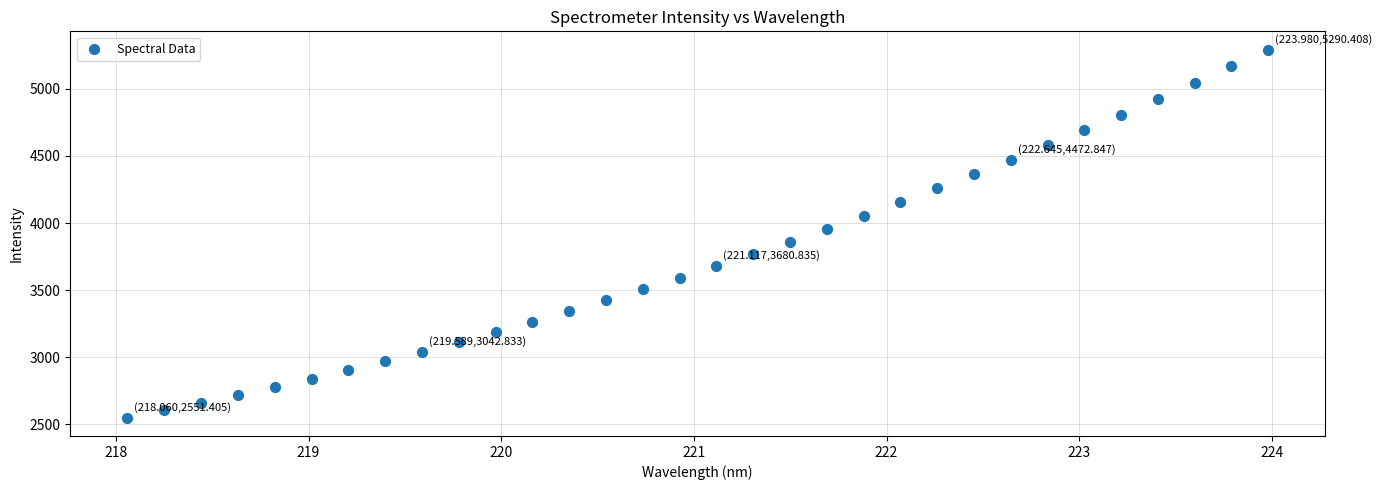

What is the range of Y values (max minus min)?

2739.0